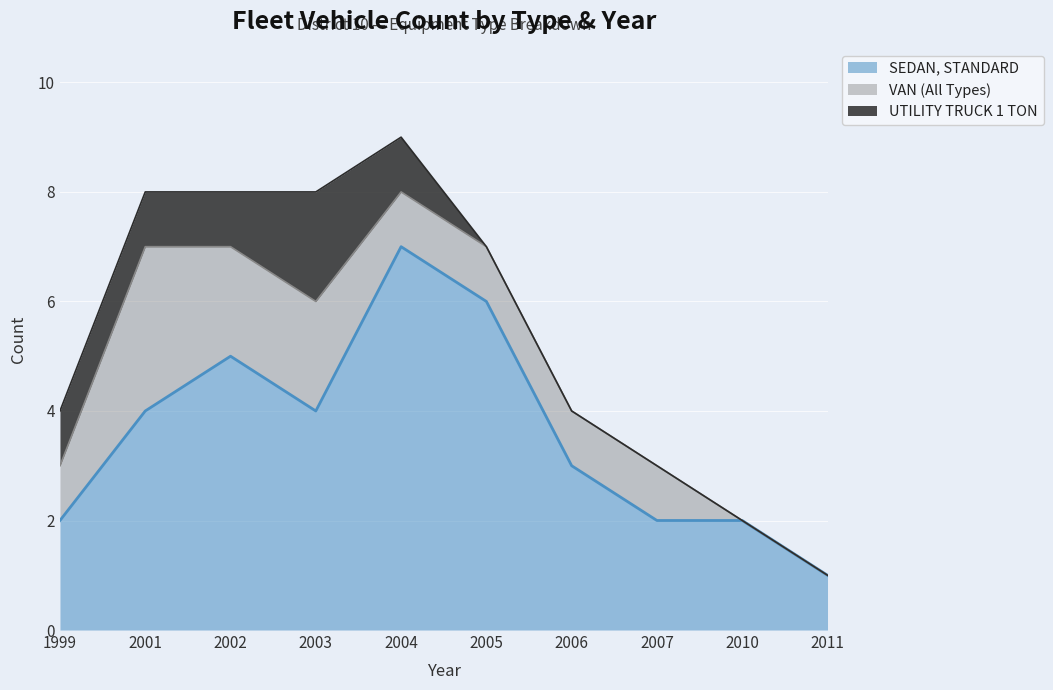

What is the difference between the maximum and minimum values in the UTILITY TRUCK 1 TON series?

2